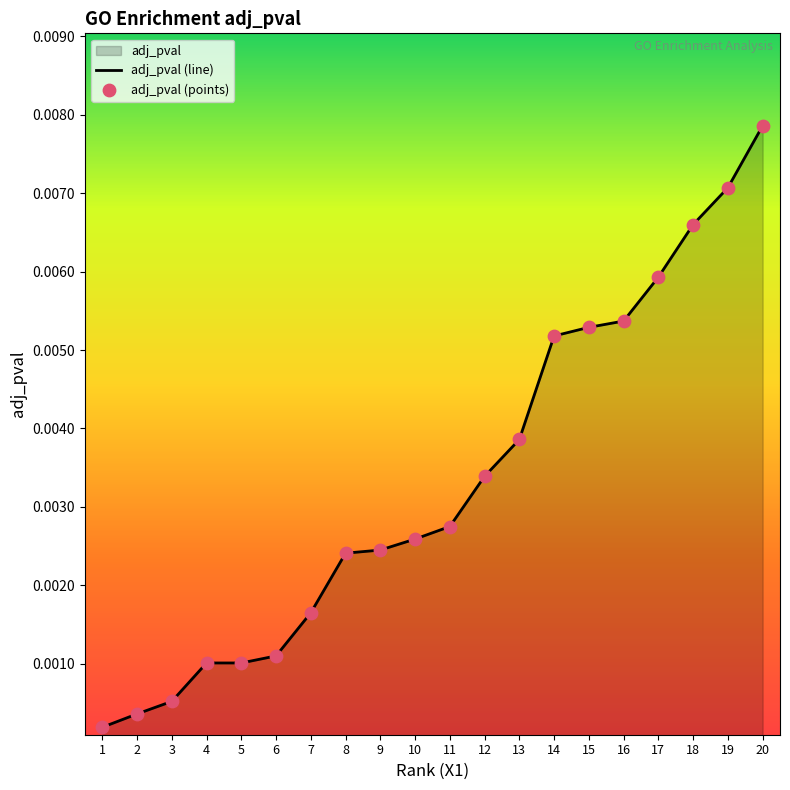

Which series reaches the minimum Y coordinate?

adj_pval (line)